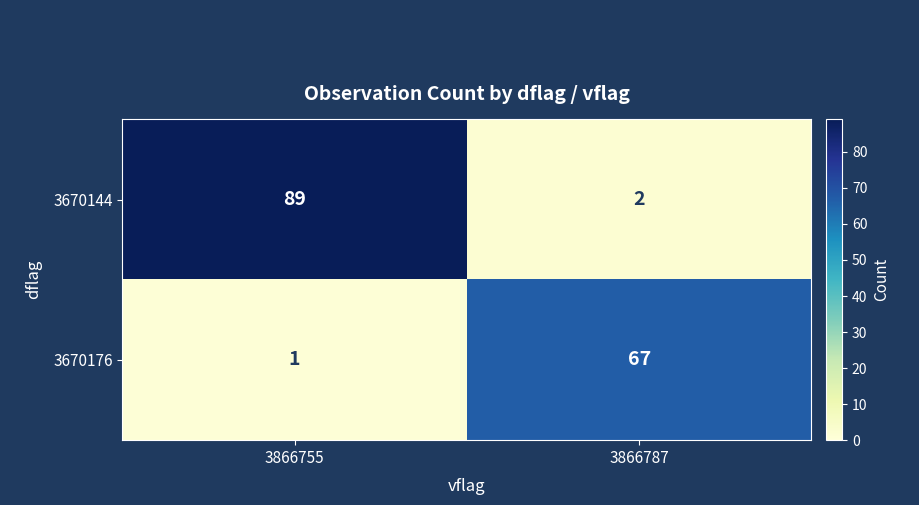

Reading right to left, transcribe all the data shown in this chart.

3670144: 2	89
3670176: 67	1